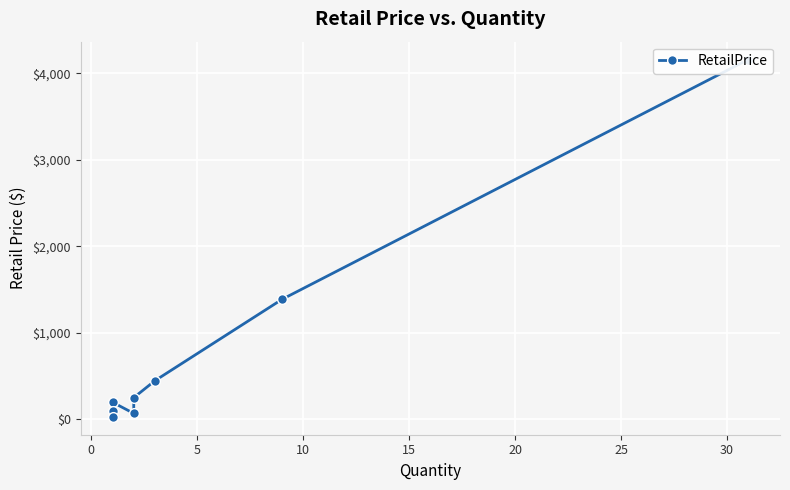

What is the sum of all values?

6647.2